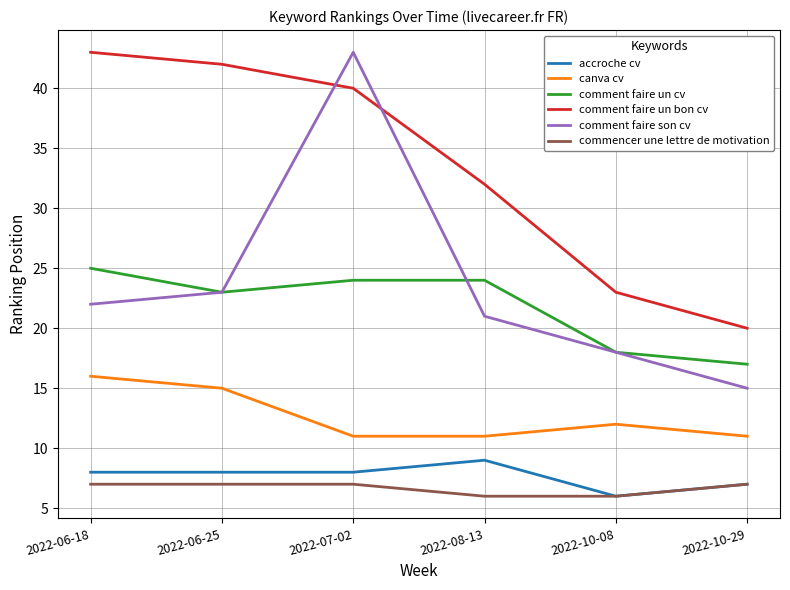

At 2022-08-13, list the series in order from largest to smallest.

comment faire un bon cv, comment faire un cv, comment faire son cv, canva cv, accroche cv, commencer une lettre de motivation